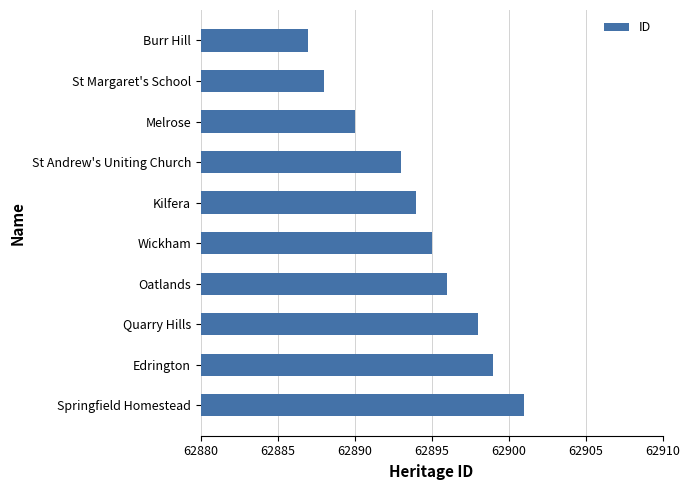

What is the label of the 9th bar from the bottom?

St Margaret's School